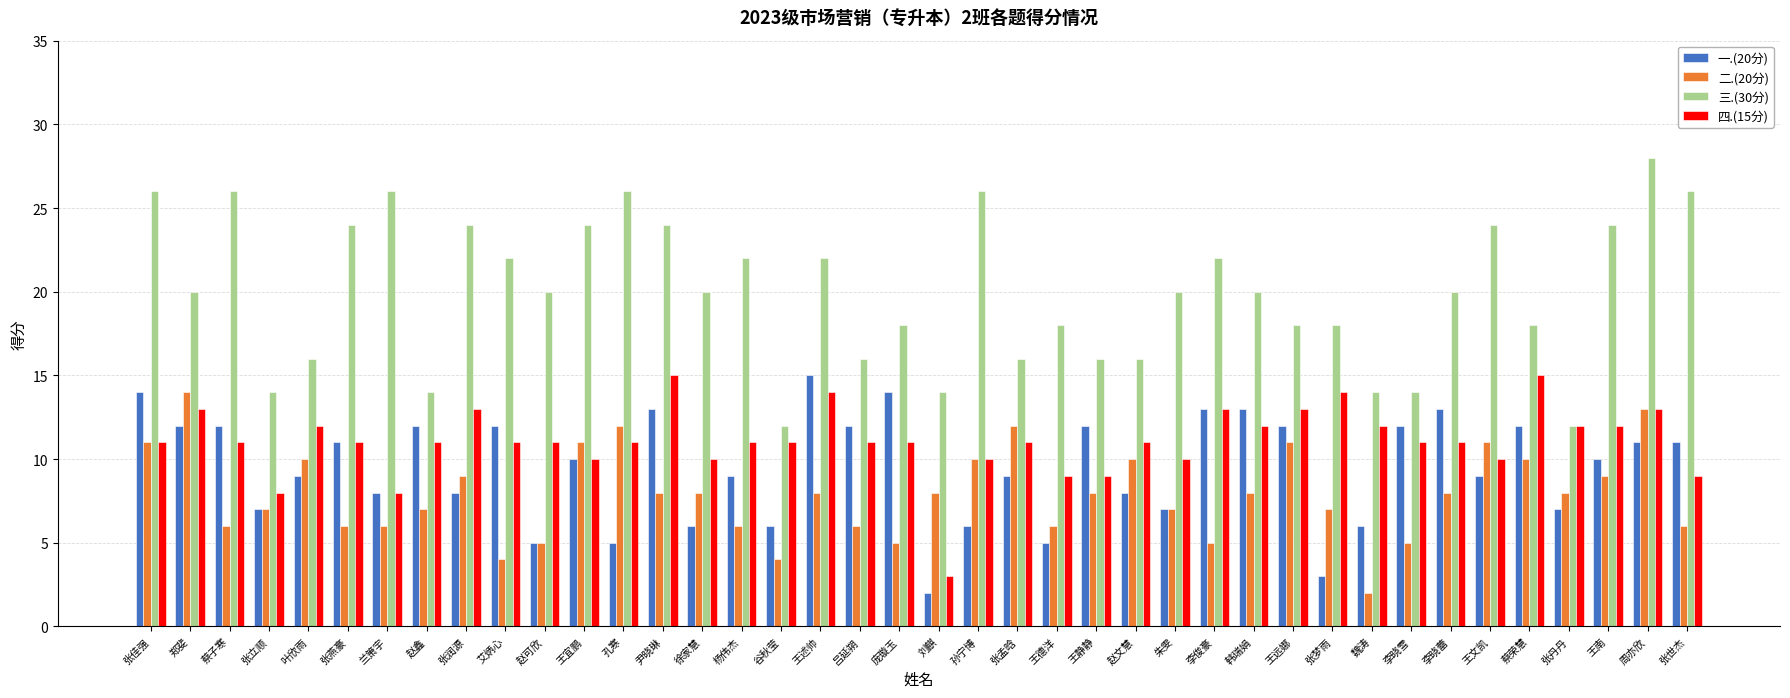

True or false: 二.(20分) has a value of 14 at 王南.

False